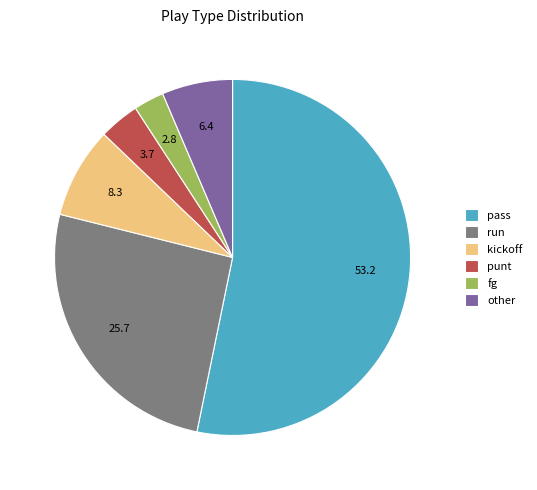

What is the ratio of the value at run to the value at punt?

7.0